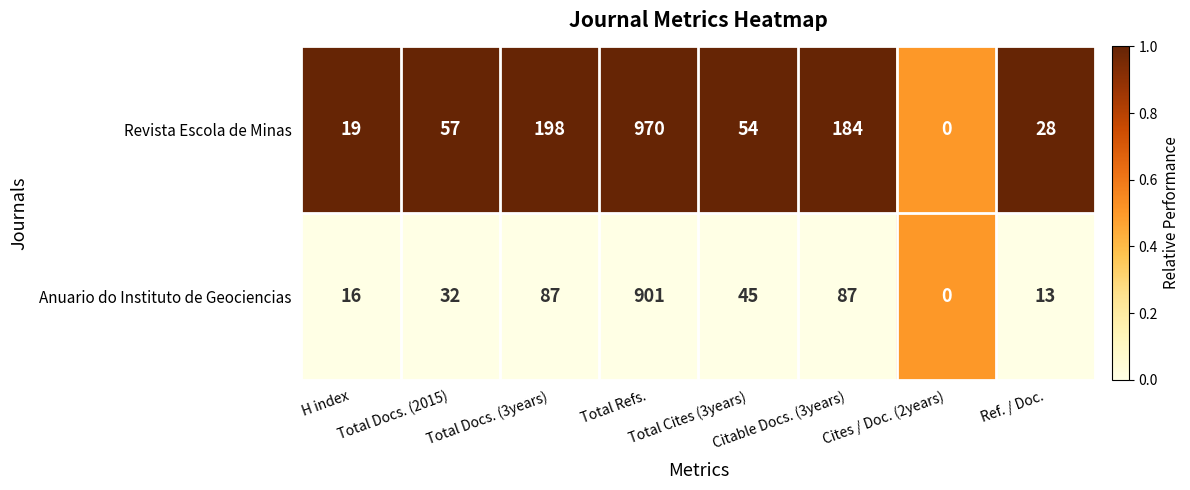

What is the maximum value for Anuario do Instituto de Geociencias?

901